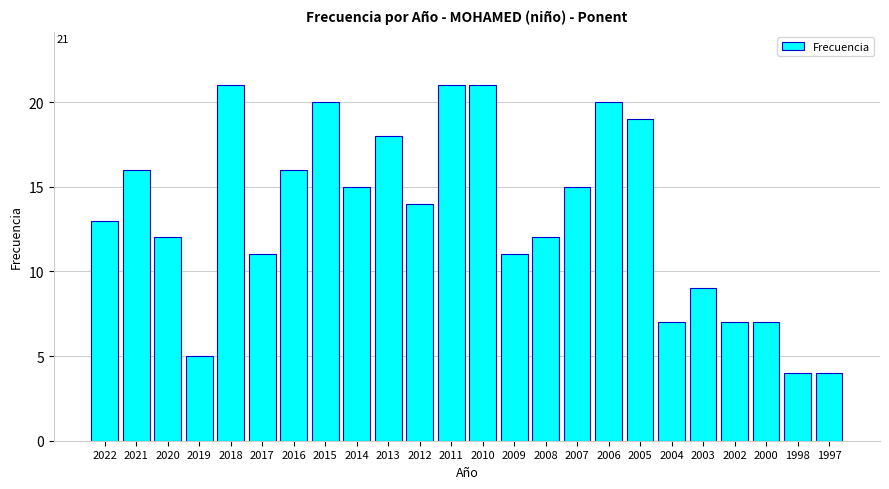

Reading left to right, what are all the values shown in this chart?

2022=13	2021=16	2020=12	2019=5	2018=21	2017=11	2016=16	2015=20	2014=15	2013=18	2012=14	2011=21	2010=21	2009=11	2008=12	2007=15	2006=20	2005=19	2004=7	2003=9	2002=7	2000=7	1998=4	1997=4